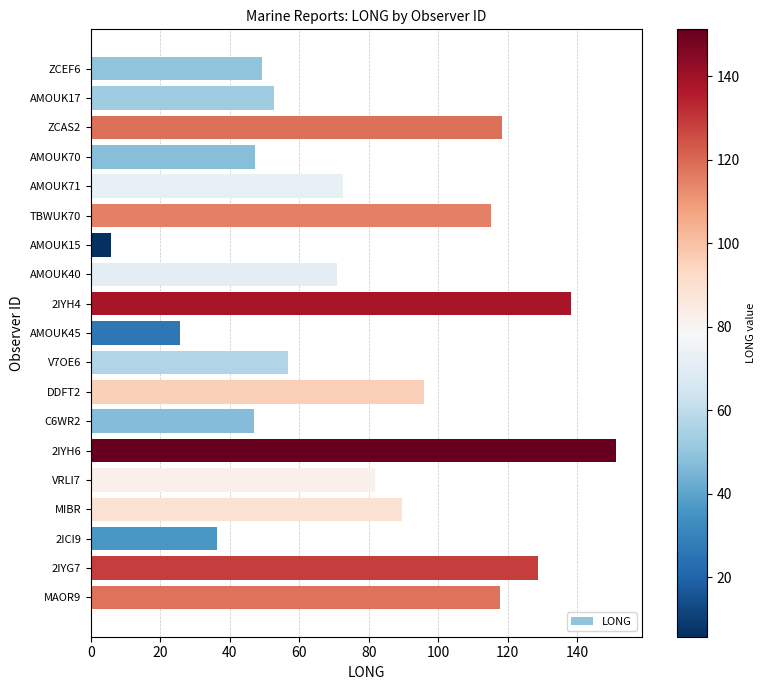

What position from the bottom is DDFT2?

8